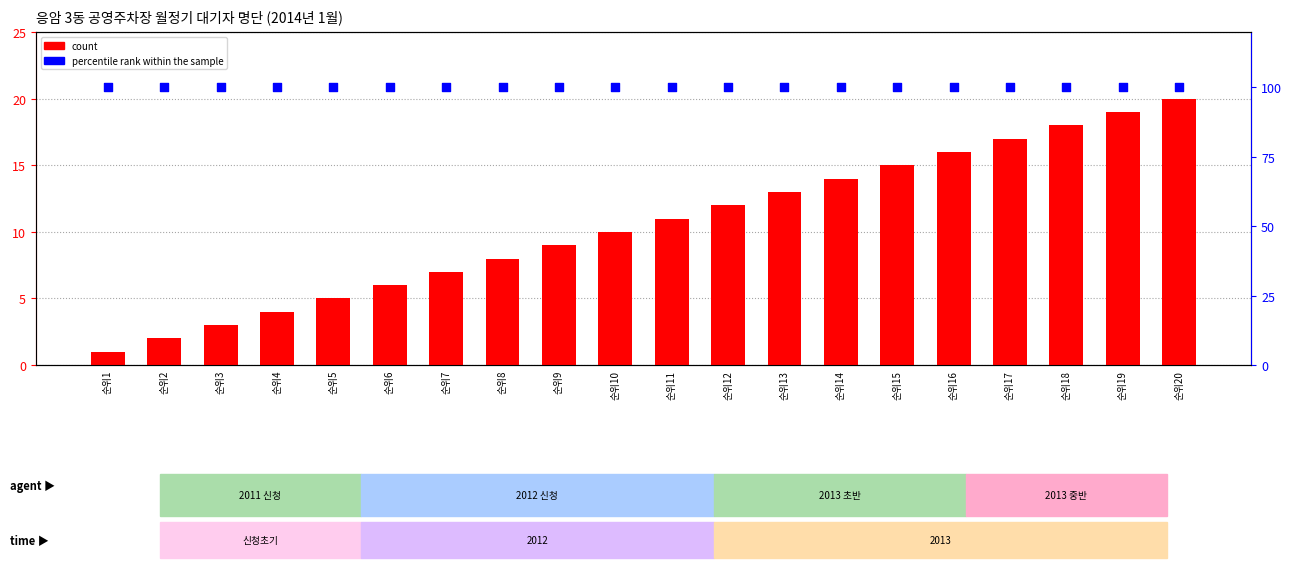

What are all the series names shown in the legend?

count, percentile rank within the sample